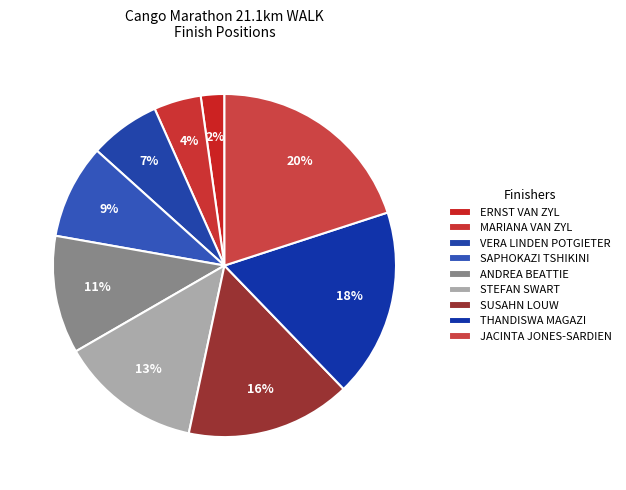

How many slices are in this pie chart?

9